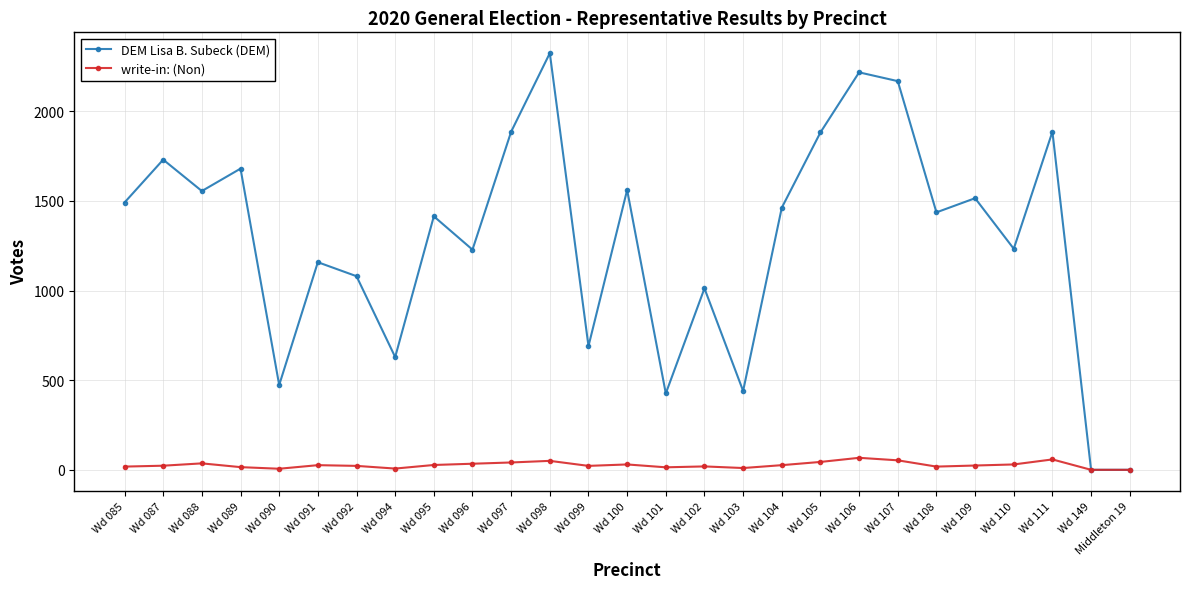

The DEM Lisa B. Subeck (DEM) series shows 1120 at Wd 111. True or false?

False